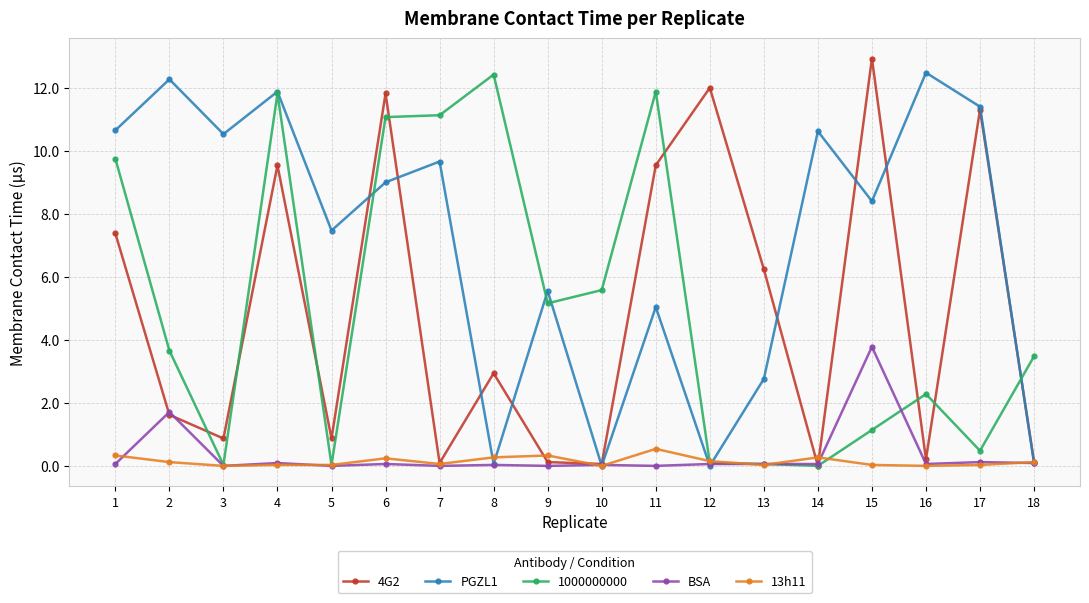

True or false: 4G2 has more than 2 interior local peaks.

True